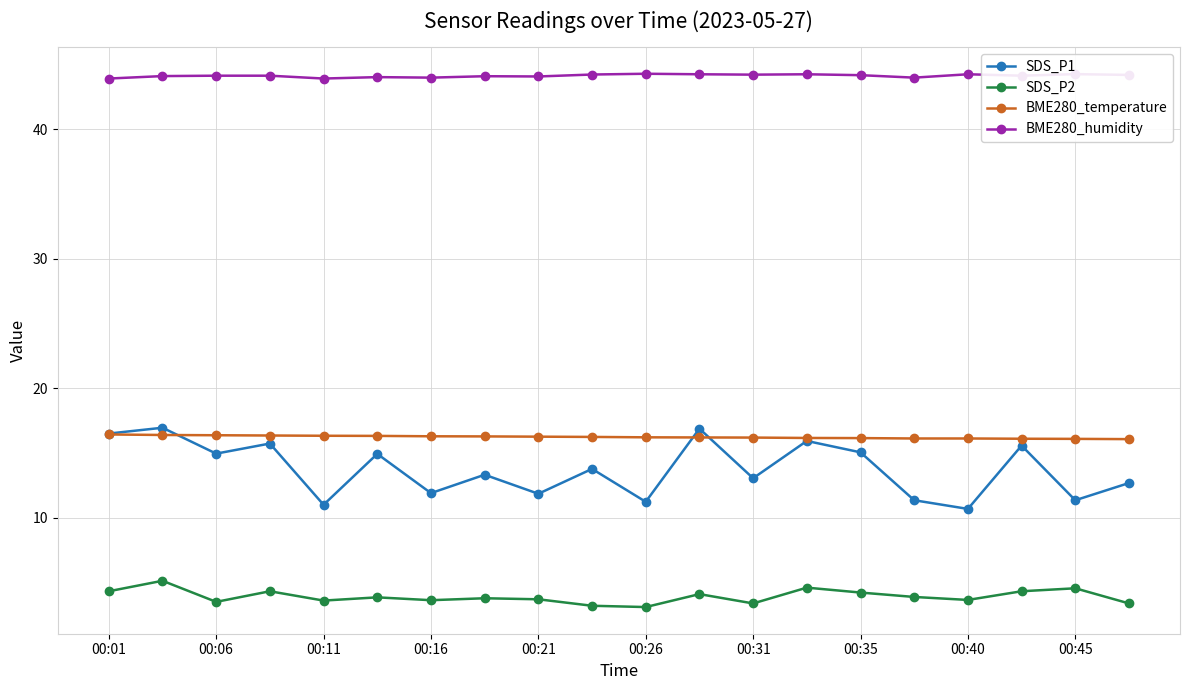

Count the number of data series in this chart.

4